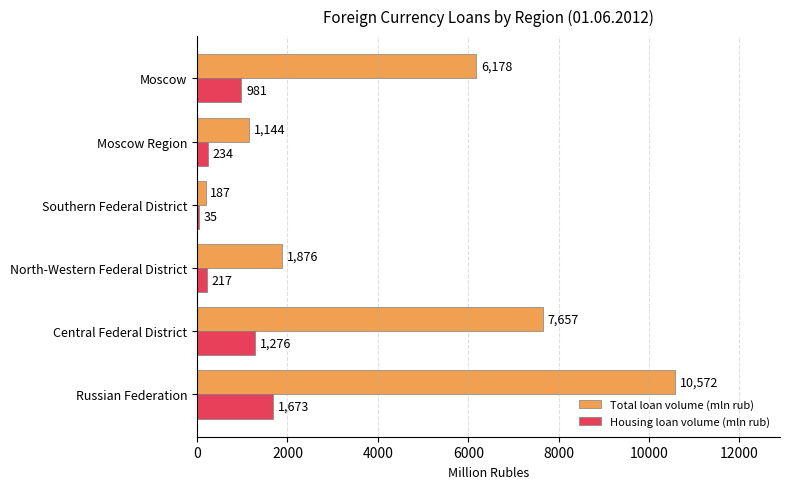

Which series has the largest total across all categories?

Total loan volume (mln rub)